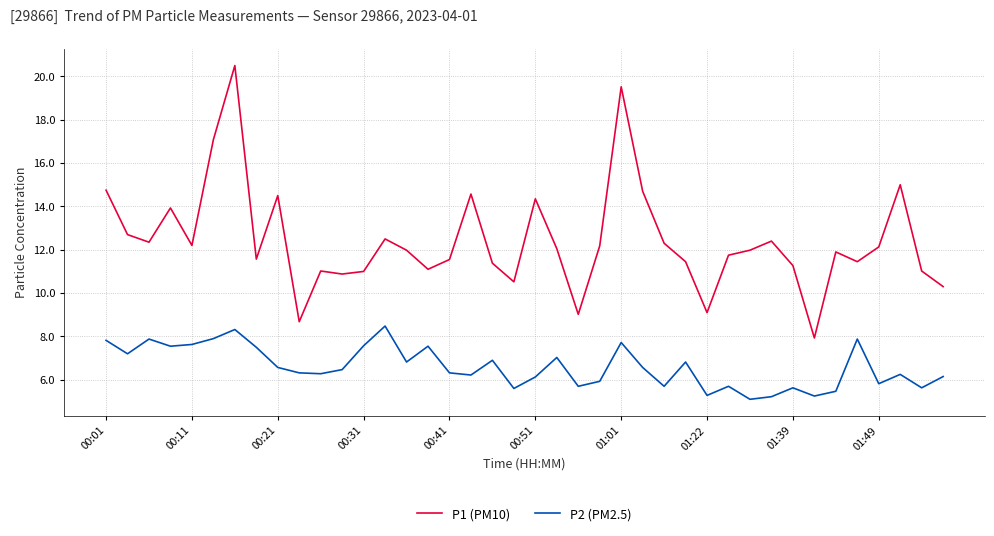

Which series has the largest total across all categories?

P1 (PM10)